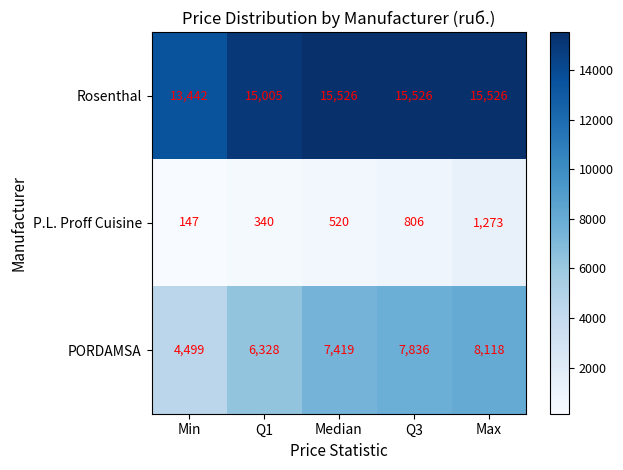

Reading right to left, list all the values displayed in this chart.

Rosenthal: Max=15526	Q3=15526	Median=15526	Q1=15005	Min=13442
P.L. Proff Cuisine: Max=1273	Q3=806	Median=520	Q1=340	Min=147
PORDAMSA: Max=8118	Q3=7836	Median=7419	Q1=6328	Min=4499